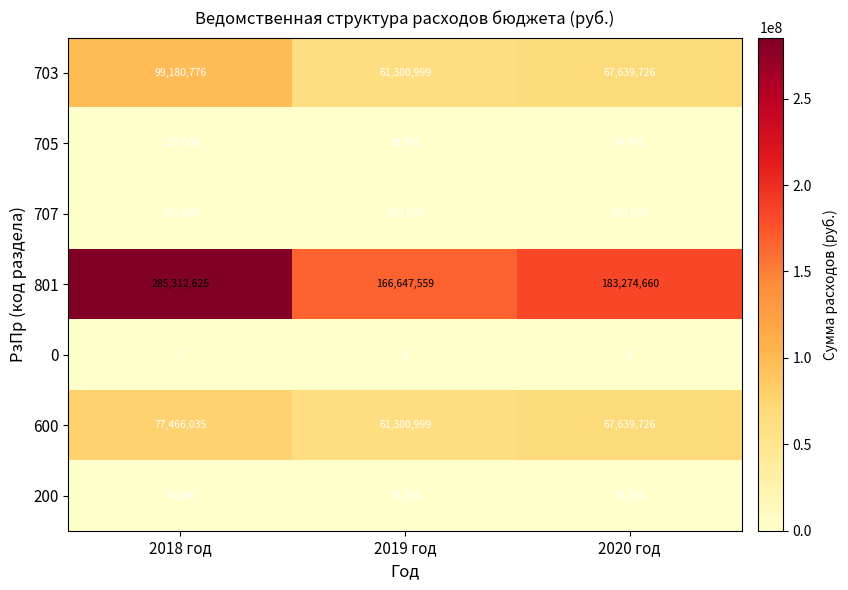

Which series has the widest spread of values?

801